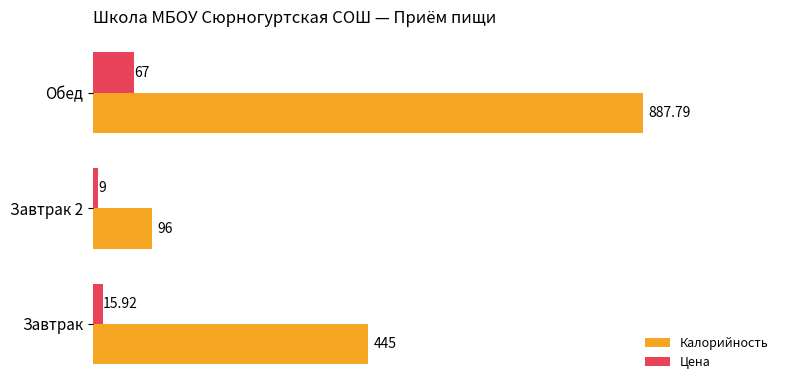

Which series has the largest range (max minus min)?

Калорийность